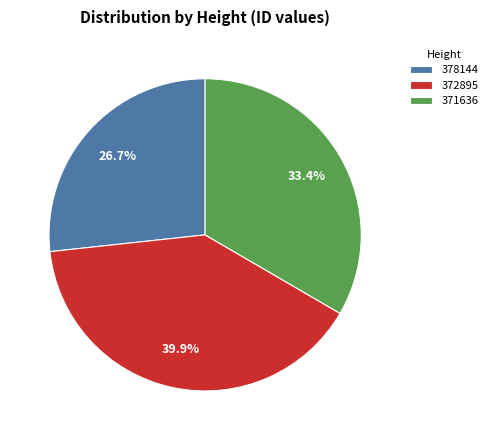

To the nearest percent, what is the difference between the 371636 and 372895 slice percentages?

7%